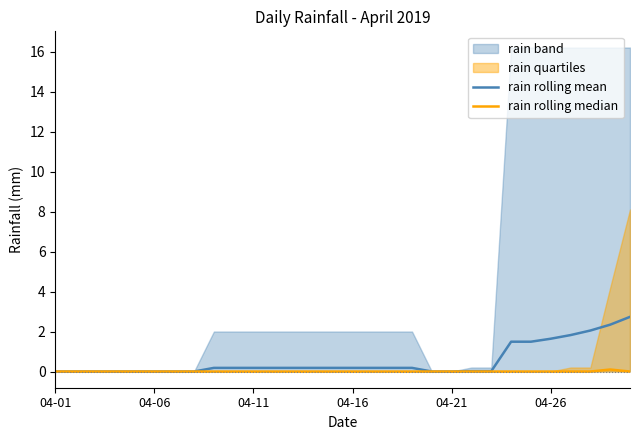

At 23, list the series in order from largest to smallest.

rain rolling mean, rain rolling median